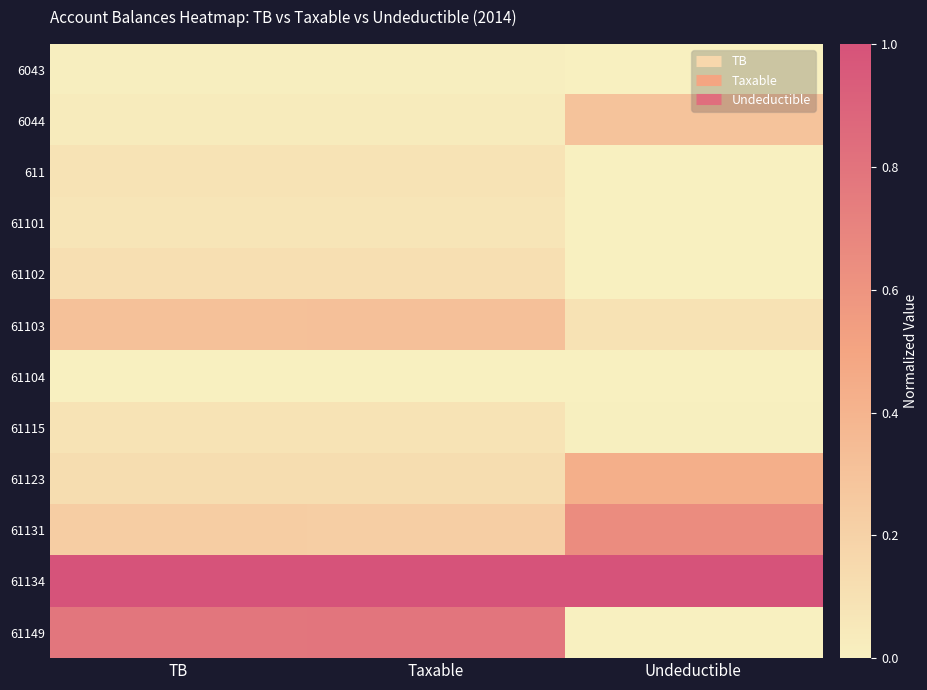

Rank the series at TB from lowest to highest value.

61104, 6043, 6044, 61101, 611, 61115, 61102, 61123, 61131, 61103, 61149, 61134